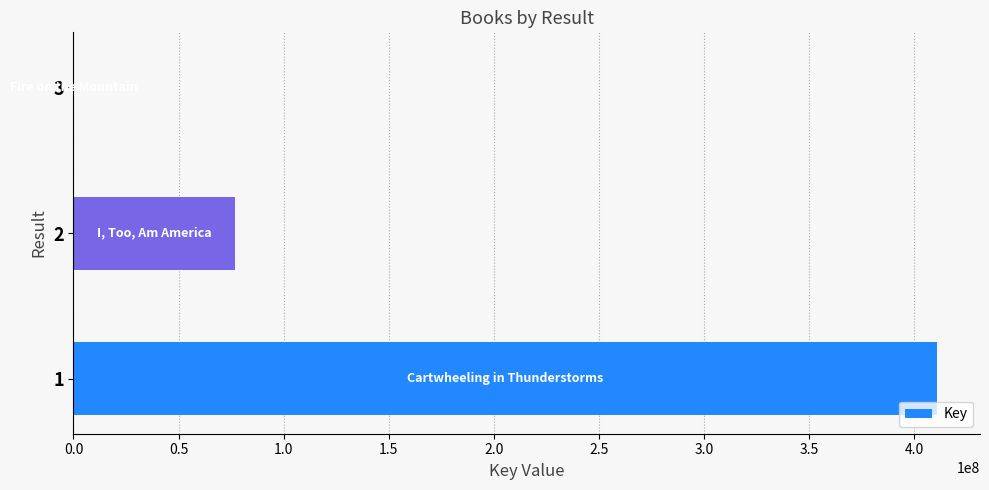

The value at 2 is 123699294. True or false?

False